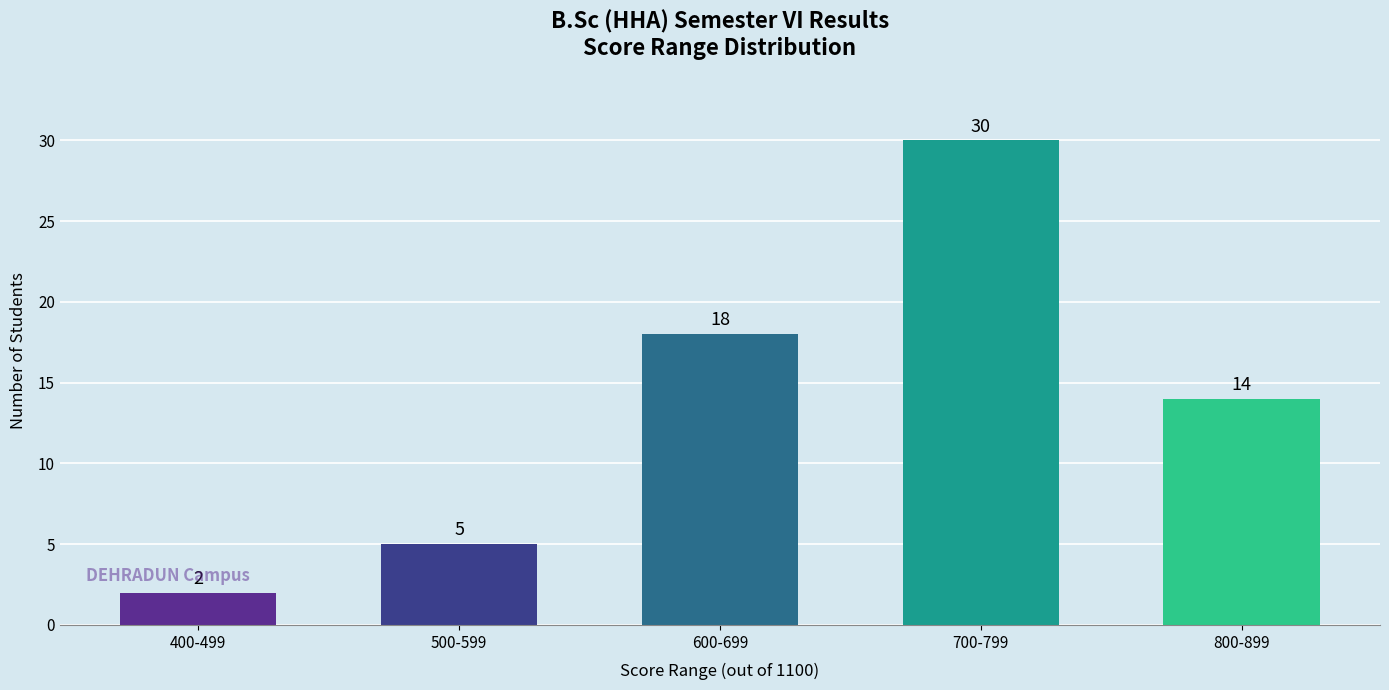

Read the value at 600-699.

18